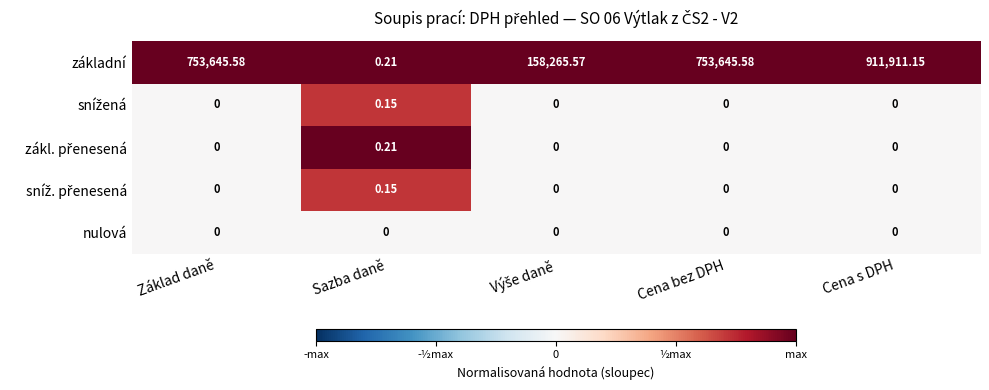

Which series has the largest total across all categories?

základní